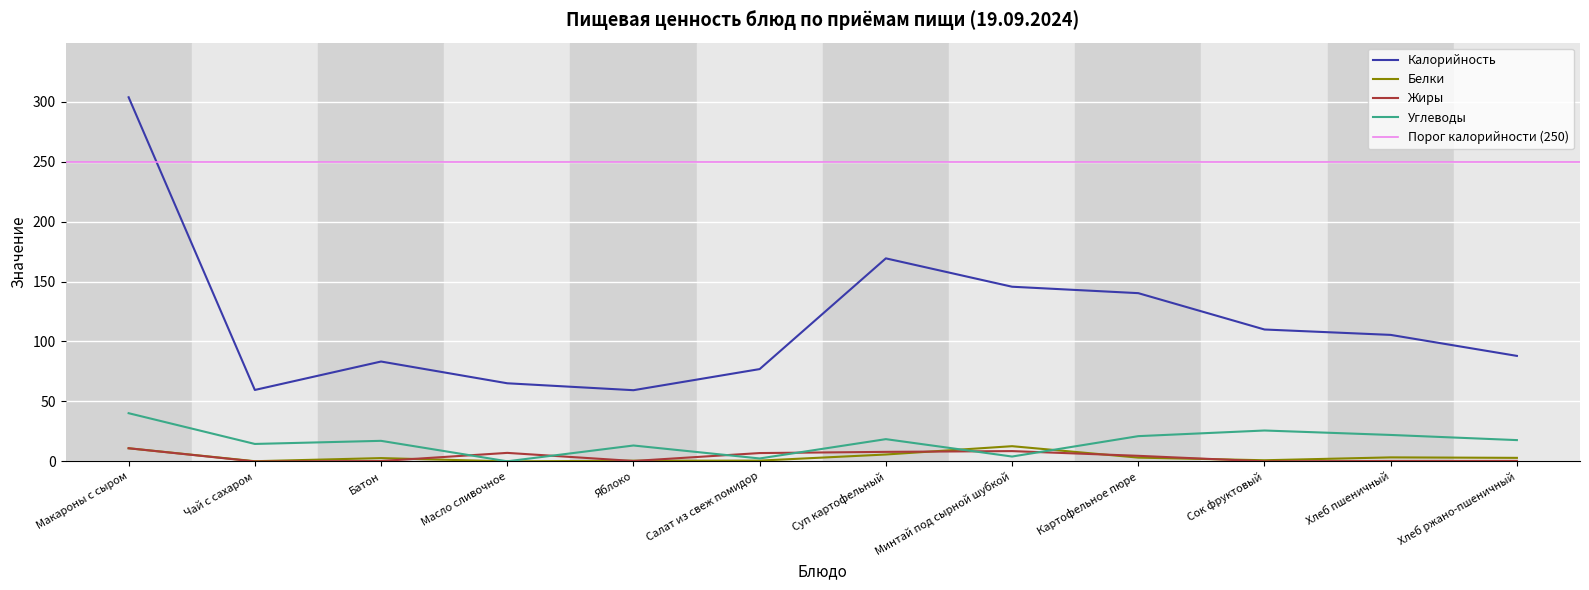

What is the approximate value of Белки at Суп картофельный?

5.8